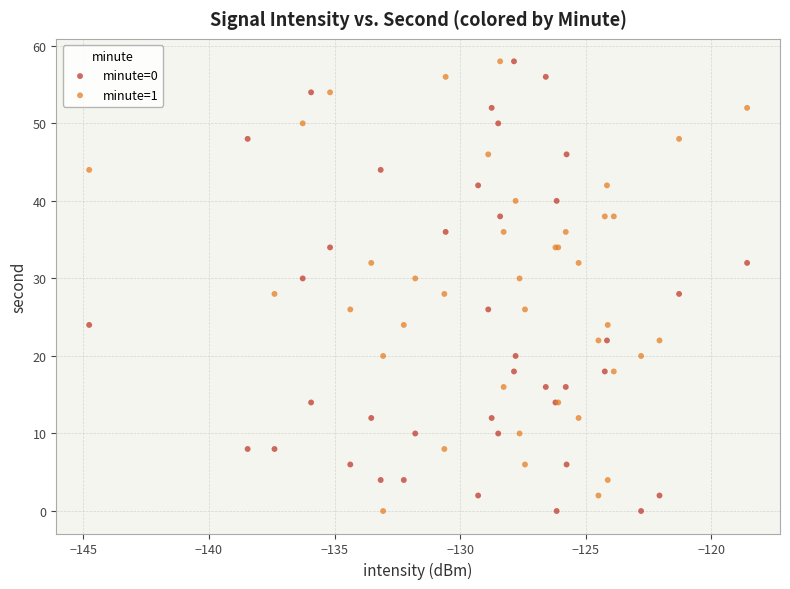

What are all the series names shown in the legend?

minute=0, minute=1